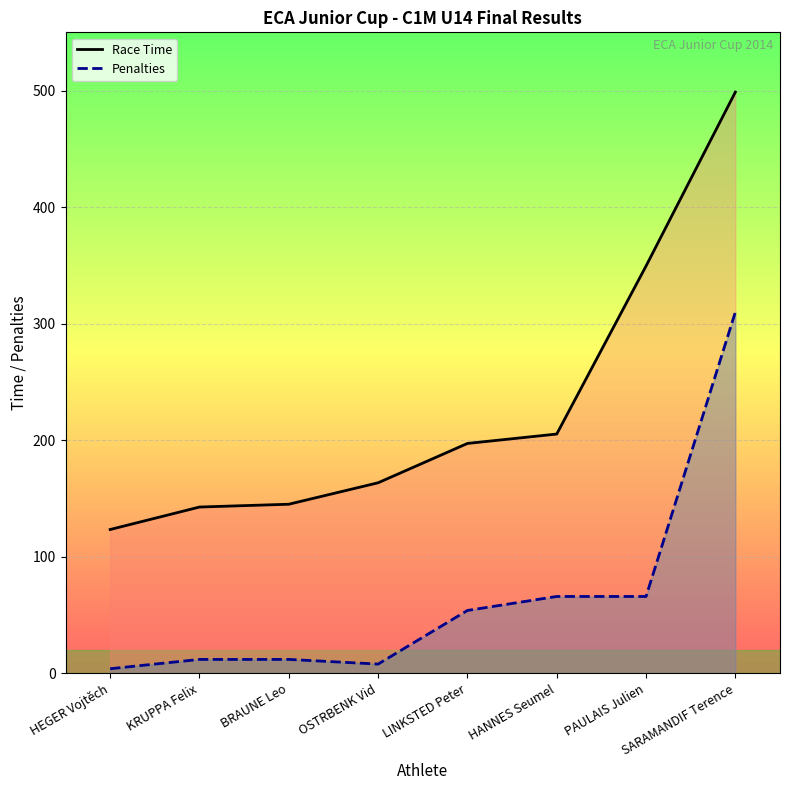

At which category does Penalties reach its first local valley?

OSTRBENK Vid